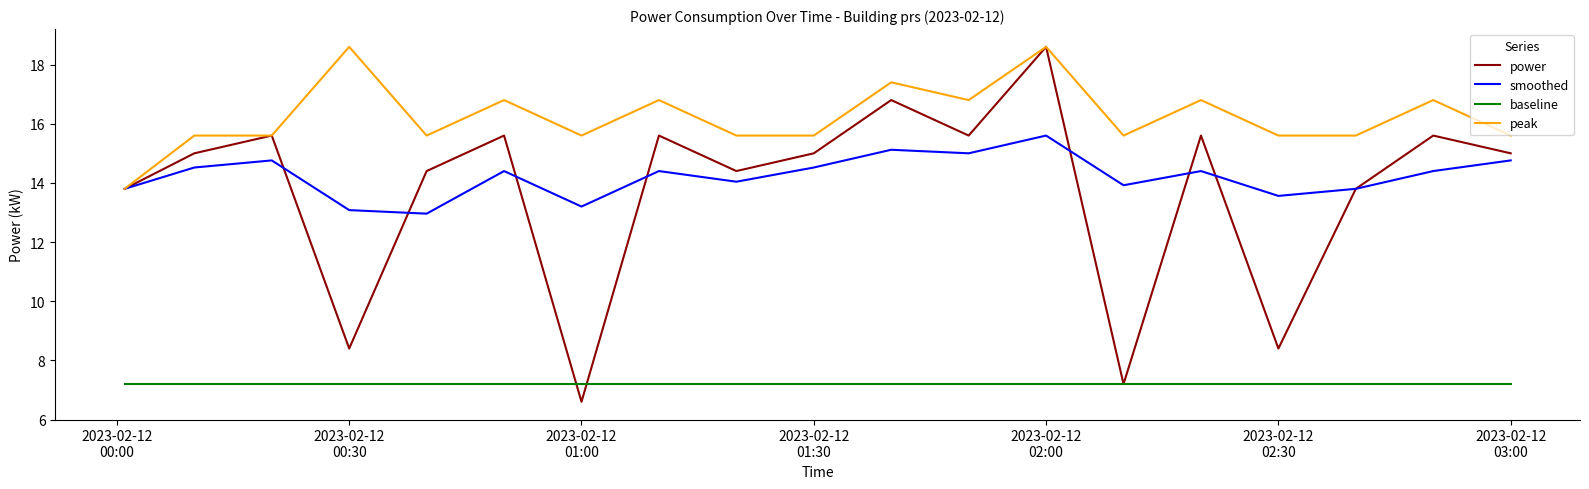

Which series has the largest range (max minus min)?

power